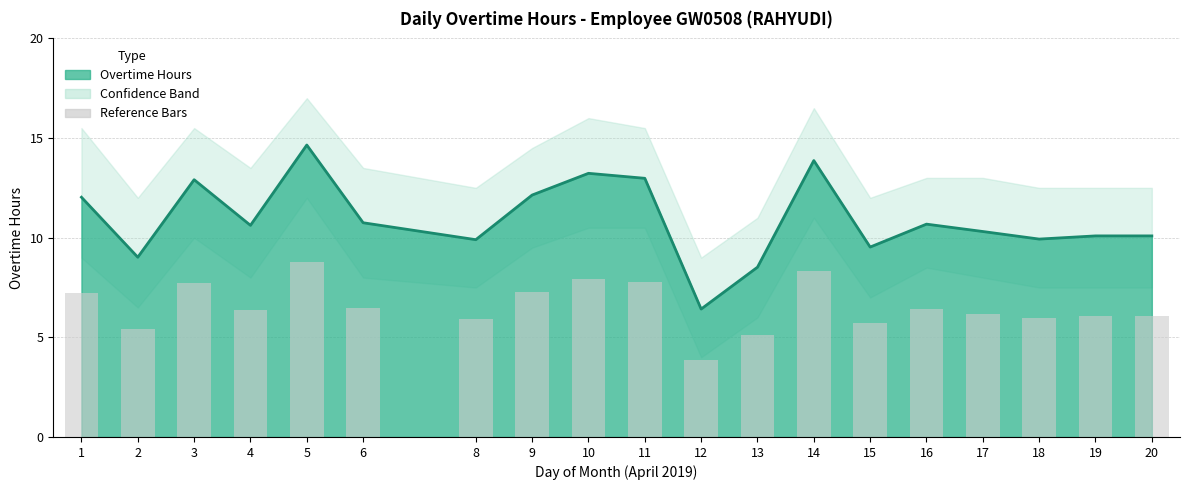

What is the sum of all values?

124.6